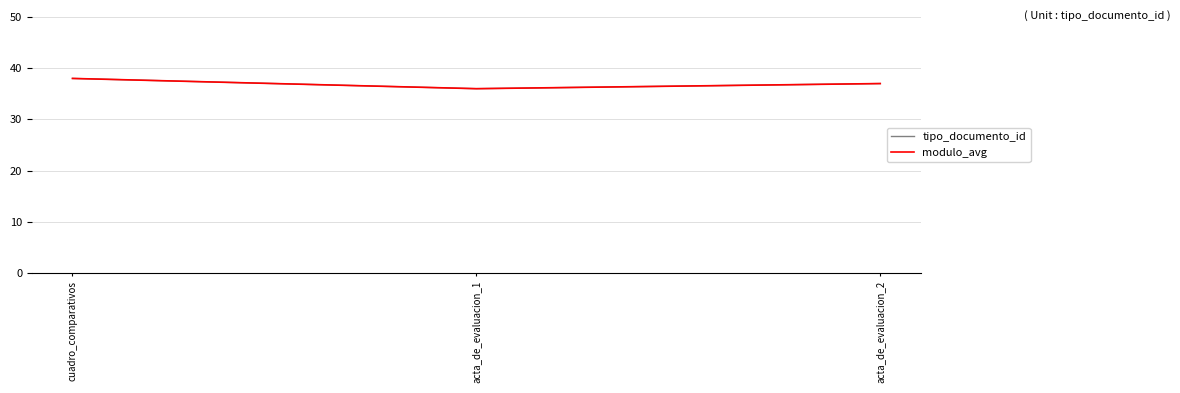

Does the chart have visible grid lines?

Yes